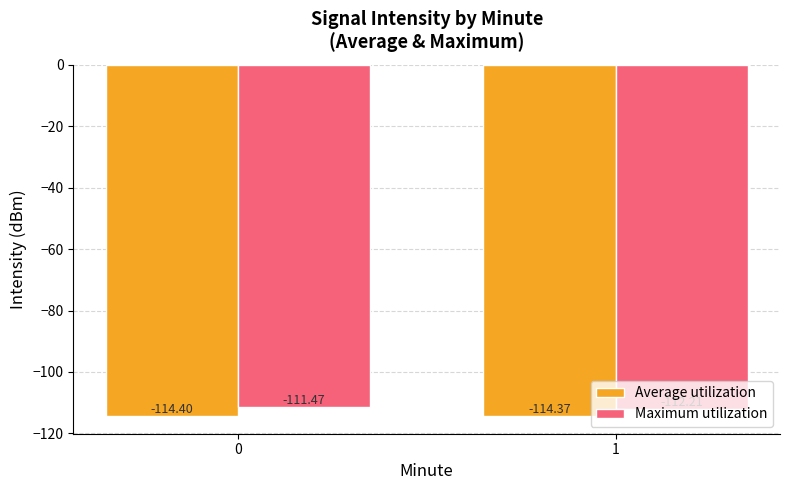

The value of Average utilization at 0 is -114.4. True or false?

True